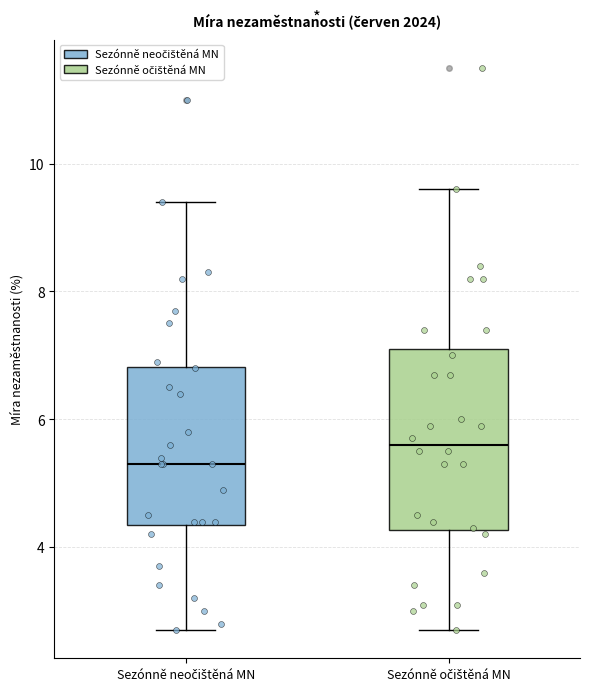

Where is the upper edge of the box for Sezónně neočištěná MN on the y-axis? The values are not printed on the chart, so give them approximately, as read against the axis.

6.8